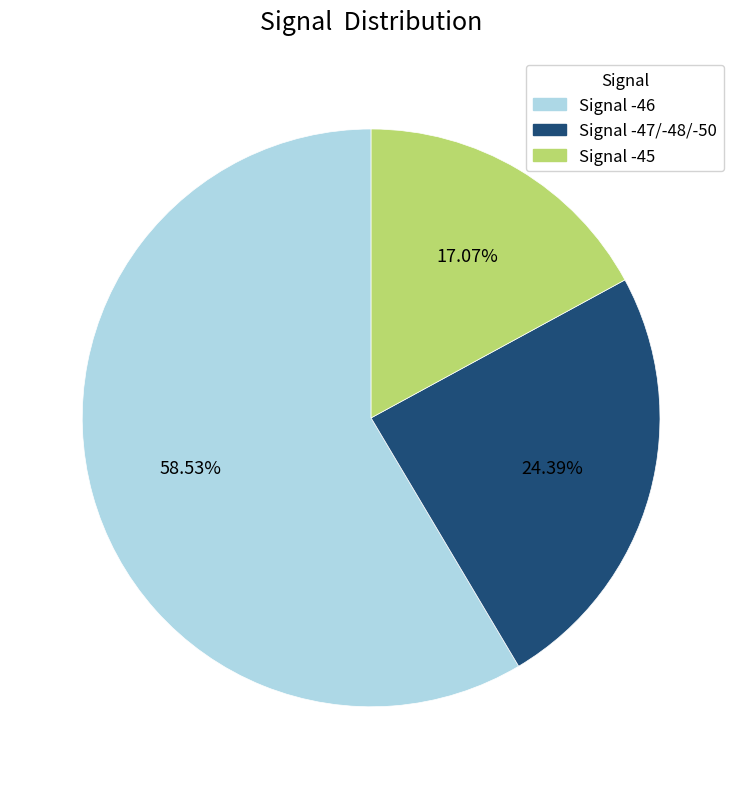

Does any single category account for the majority?

Yes